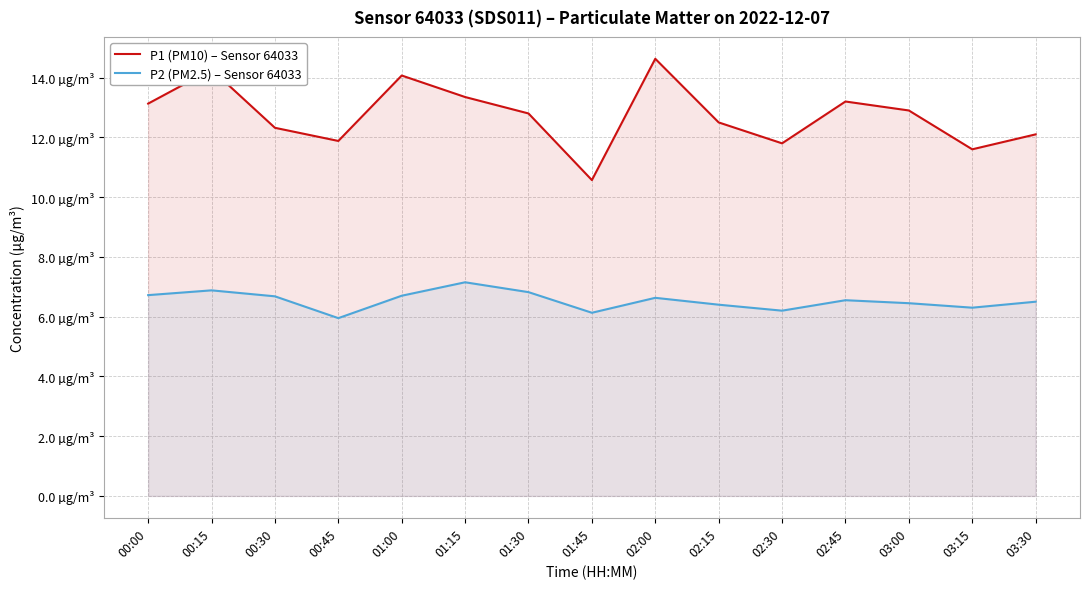

Where does the P1 (PM10) – Sensor 64033 series first go above 12?

00:00